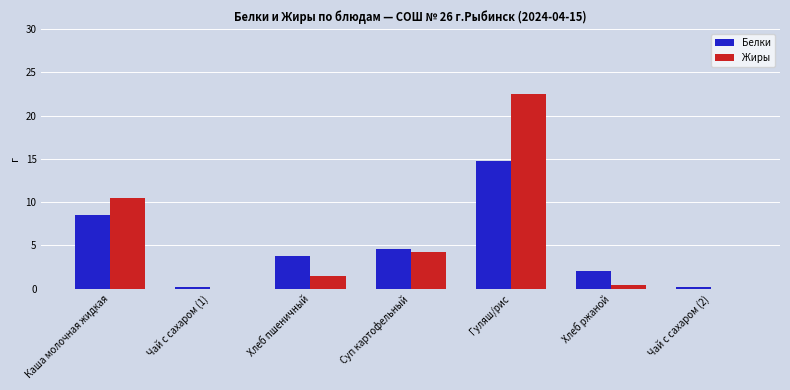

Reading left to right, extract all data points from this chart.

Белки: Каша молочная жидкая=8.5	Чай с сахаром (1)=0.2	Хлеб пшеничный=3.8	Суп картофельный=4.6	Гуляш/рис=14.8	Хлеб ржаной=2.0	Чай с сахаром (2)=0.2
Жиры: Каша молочная жидкая=10.5	Чай с сахаром (1)=0.0	Хлеб пшеничный=1.5	Суп картофельный=4.2	Гуляш/рис=22.5	Хлеб ржаной=0.4	Чай с сахаром (2)=0.0